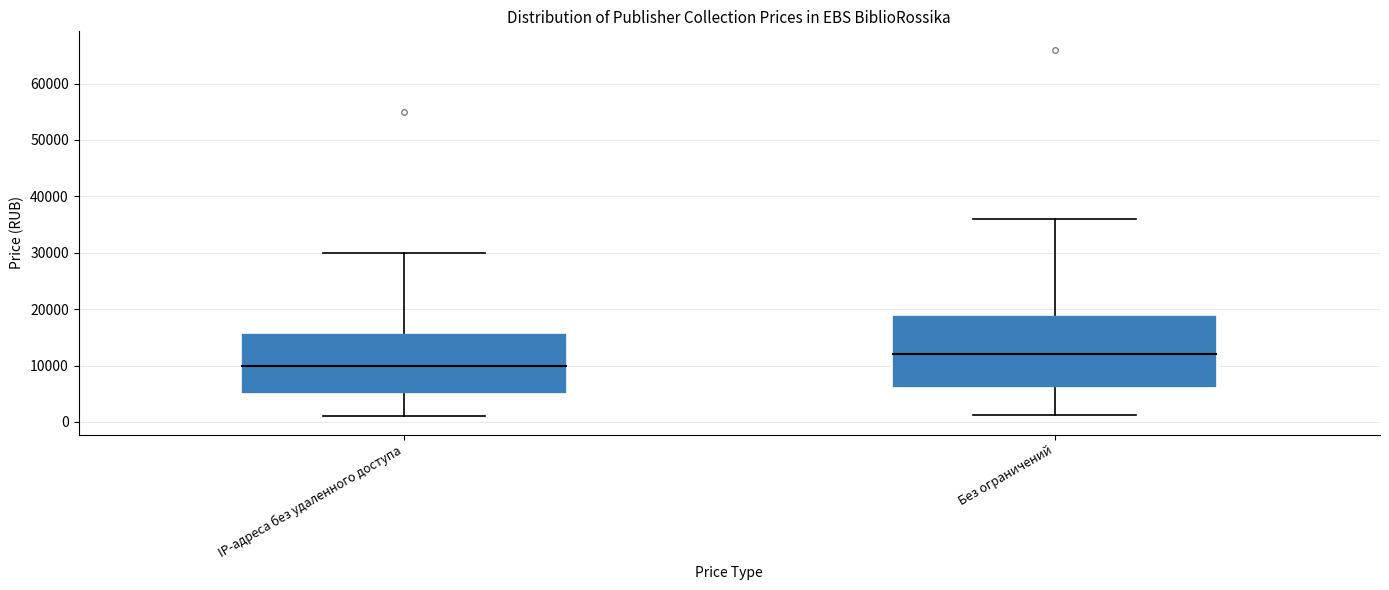

Which box's median line is the lowest?

IP-адреса без удаленного доступа